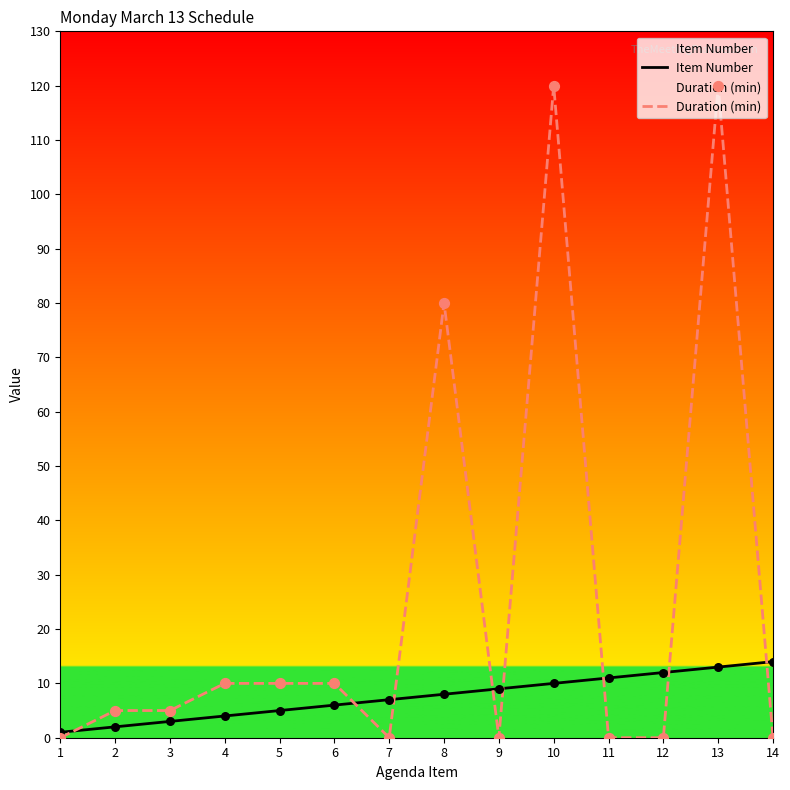

At how many categories does at least one series exceed 4?

13